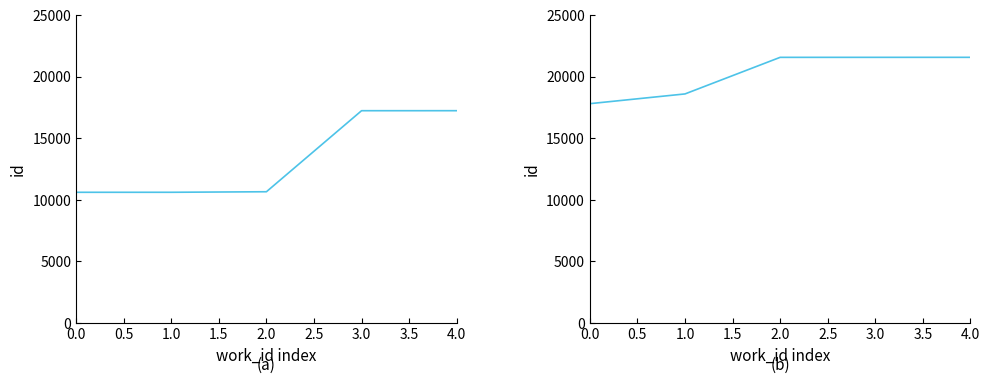

What is the sum of the values at 0.0 and 1.0?

36453